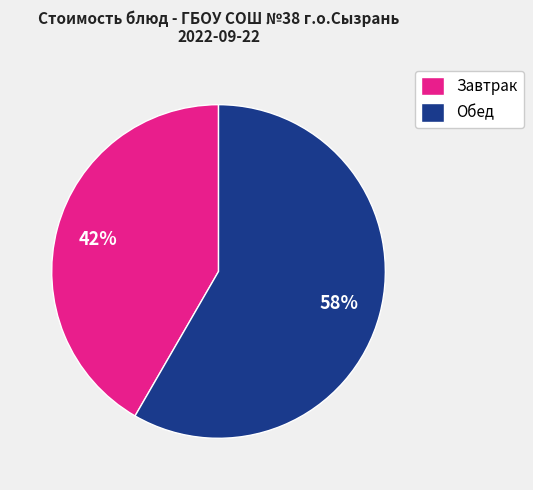

True or false: Завтрак accounts for 42% of the total.

True